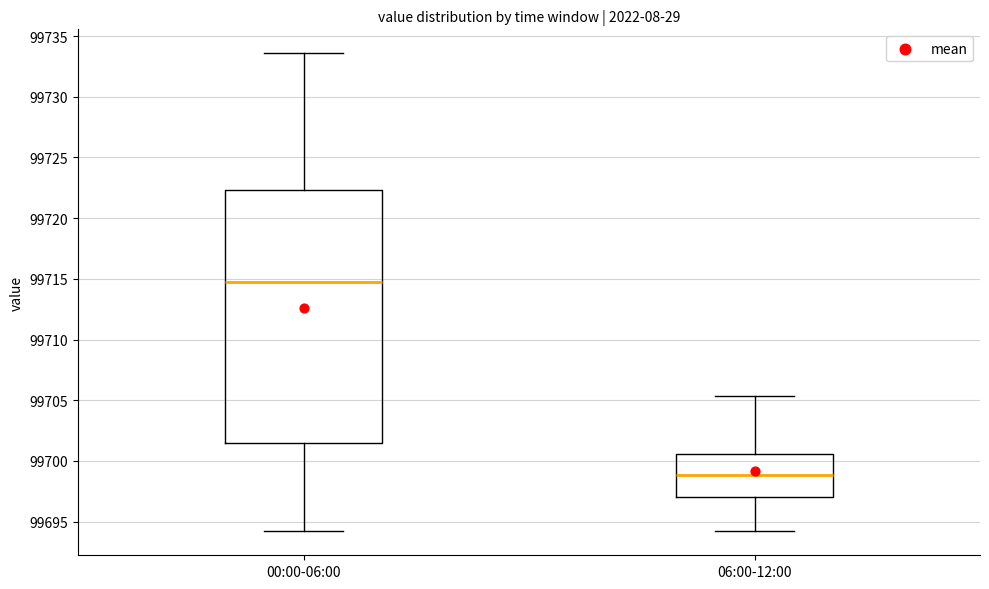

Which box has the highest median line?

00:00-06:00